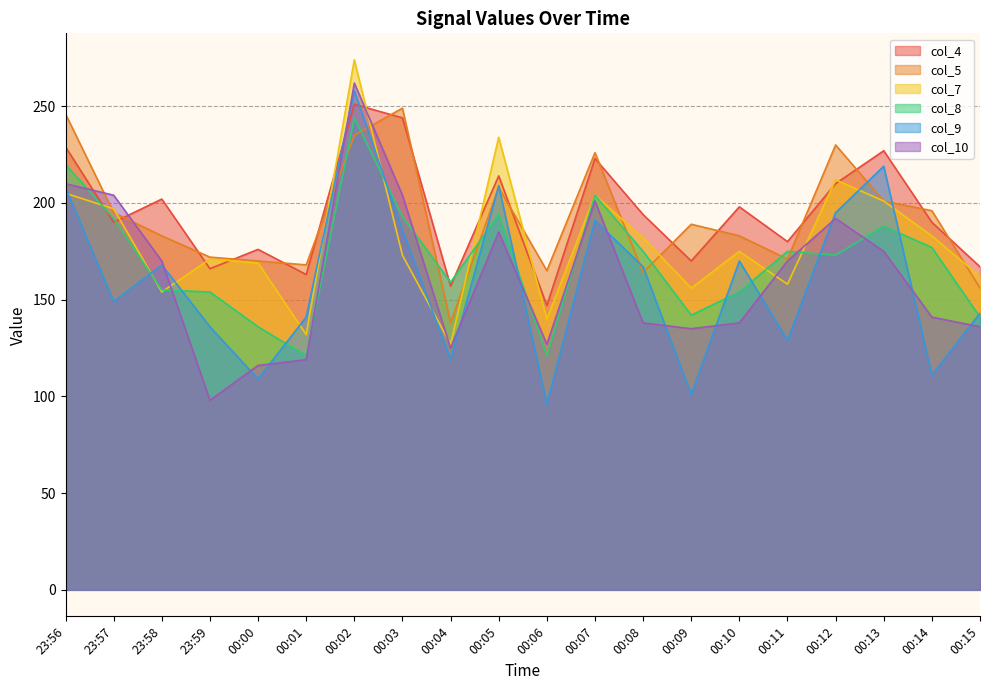

How many interior local valleys does the col_7 series have?

6